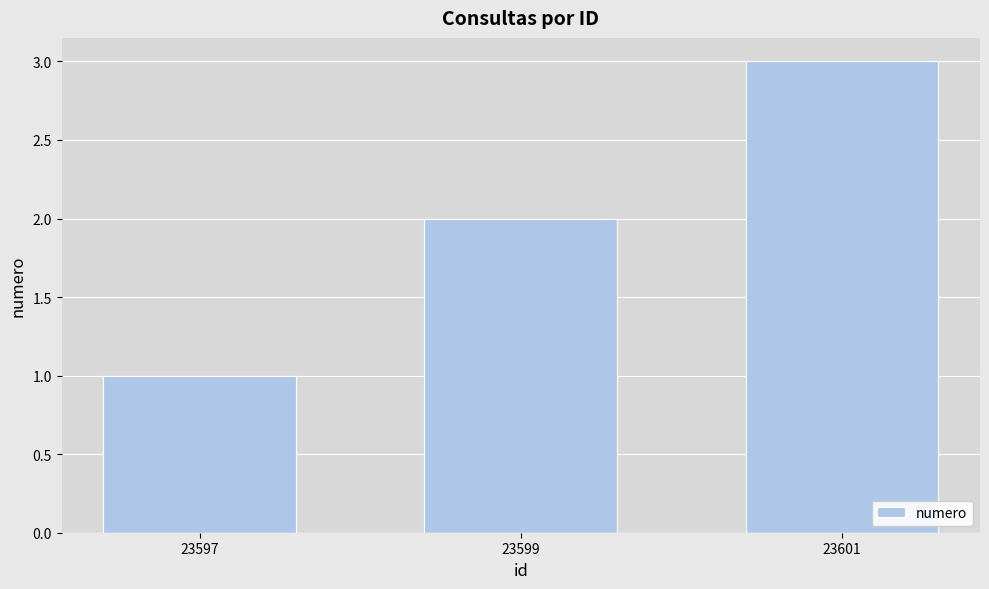

Approximately how many times larger is the value at 23599 compared to 23597?

2.0